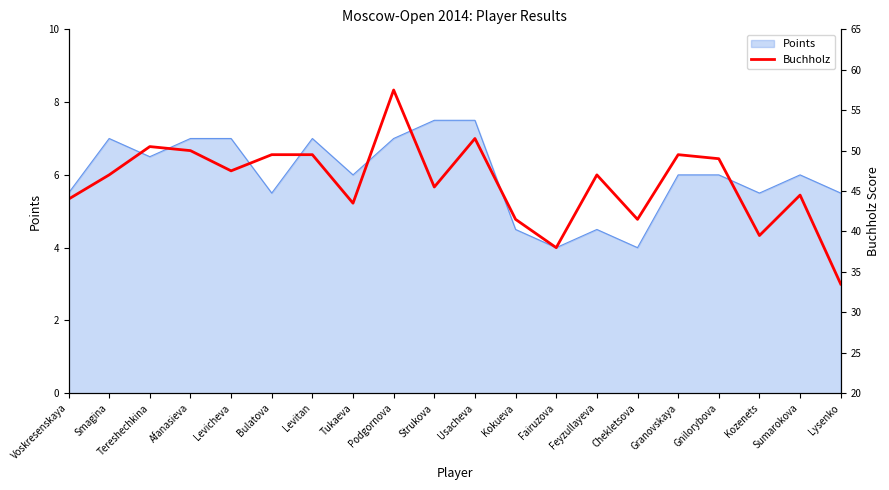

The value of Points at Chekletsova is 4.0. True or false?

True